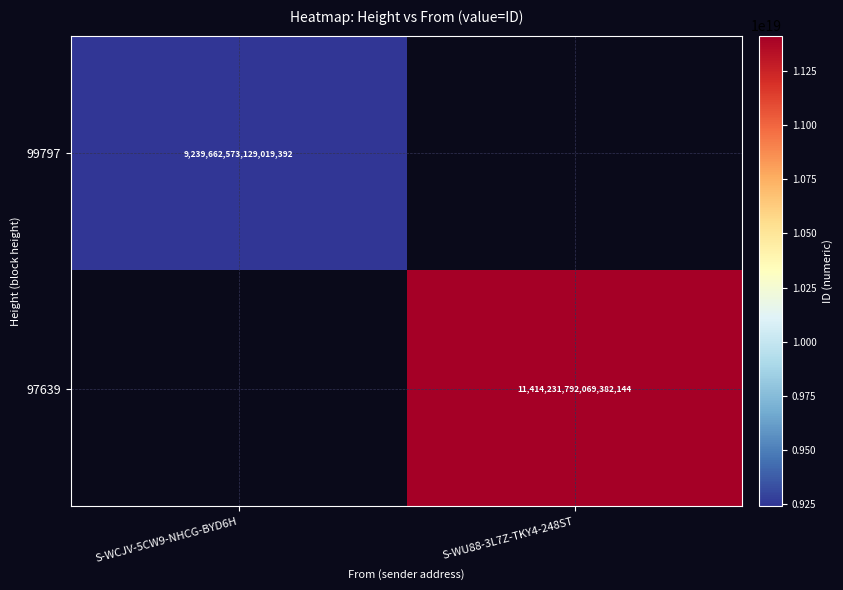

Rank the series at S-WCJV-5CW9-NHCG-BYD6H from lowest to highest value.

99797, 97639